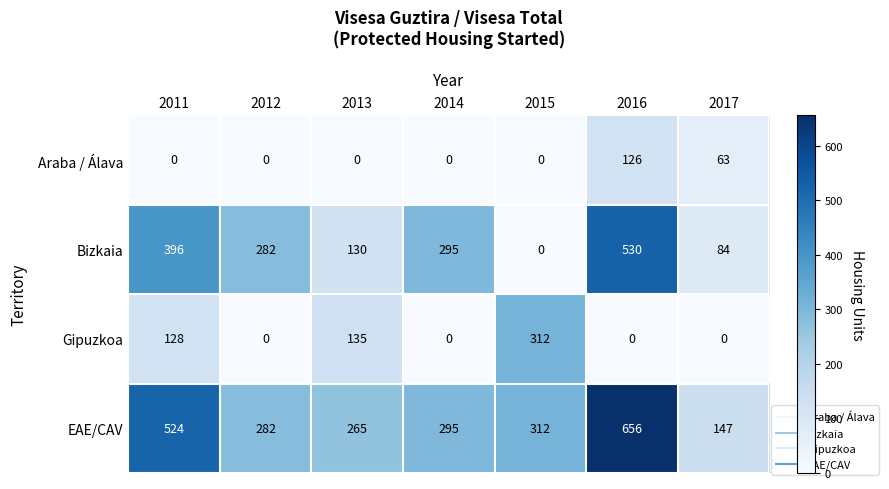

Rank the series by their average value, from highest to lowest.

EAE/CAV, Bizkaia, Gipuzkoa, Araba / Álava